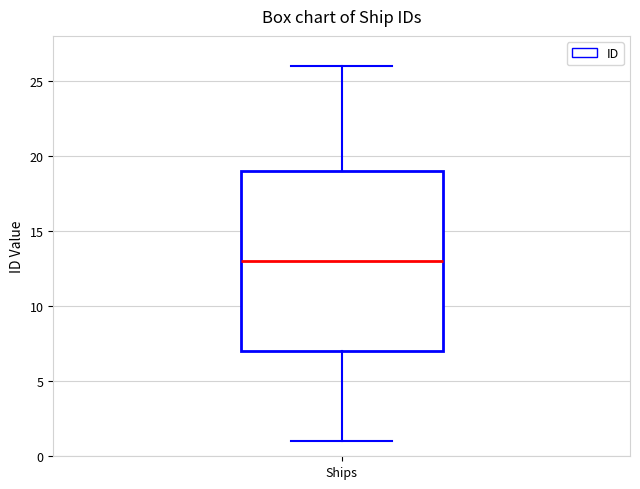

Where does the lower whisker of the box for Ships end on the y-axis? The values are not printed on the chart, so give them approximately, as read against the axis.

1